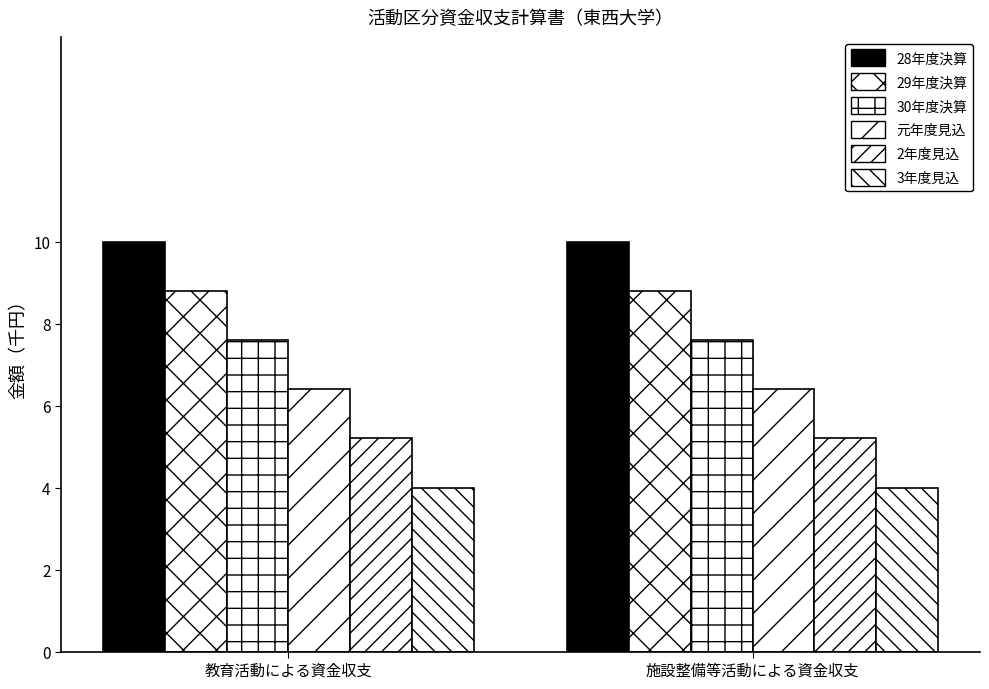

Rank the series by their average value, from lowest to highest.

3年度見込, 2年度見込, 元年度見込, 30年度決算, 29年度決算, 28年度決算